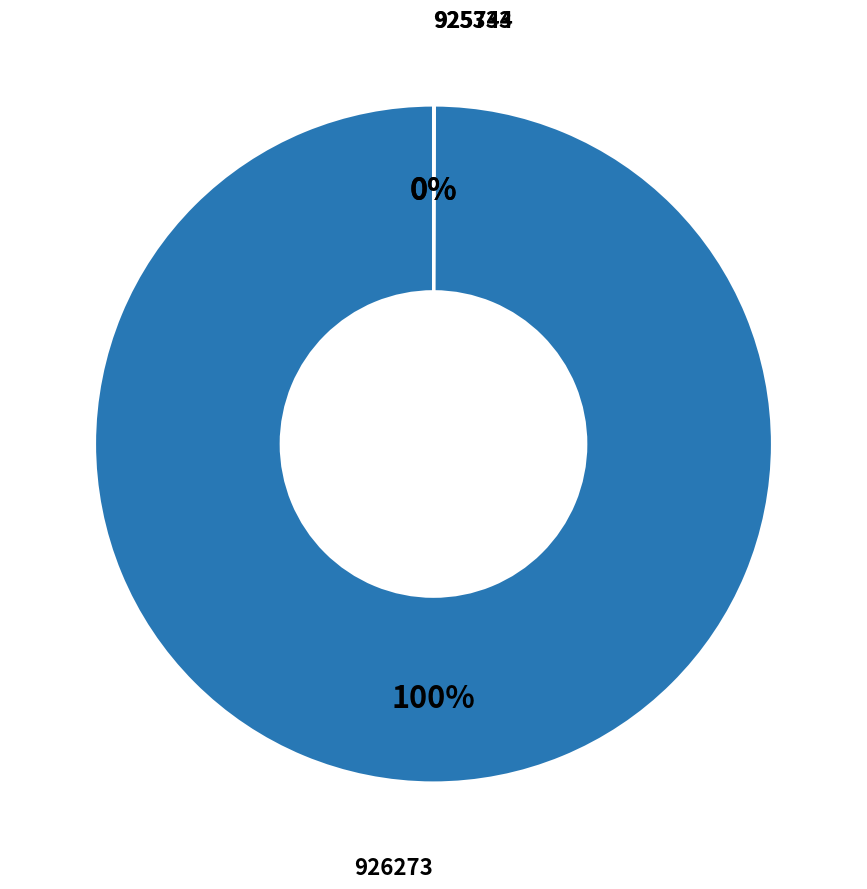

What is the largest slice in the pie chart?

926273